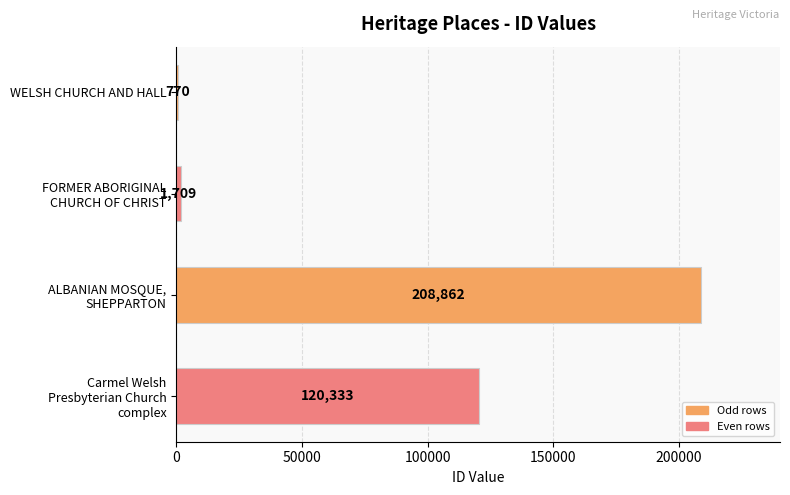

Rank the categories by value from lowest to highest.

WELSH CHURCH AND HALL, FORMER ABORIGINAL
CHURCH OF CHRIST, Carmel Welsh
Presbyterian Church
complex, ALBANIAN MOSQUE,
SHEPPARTON